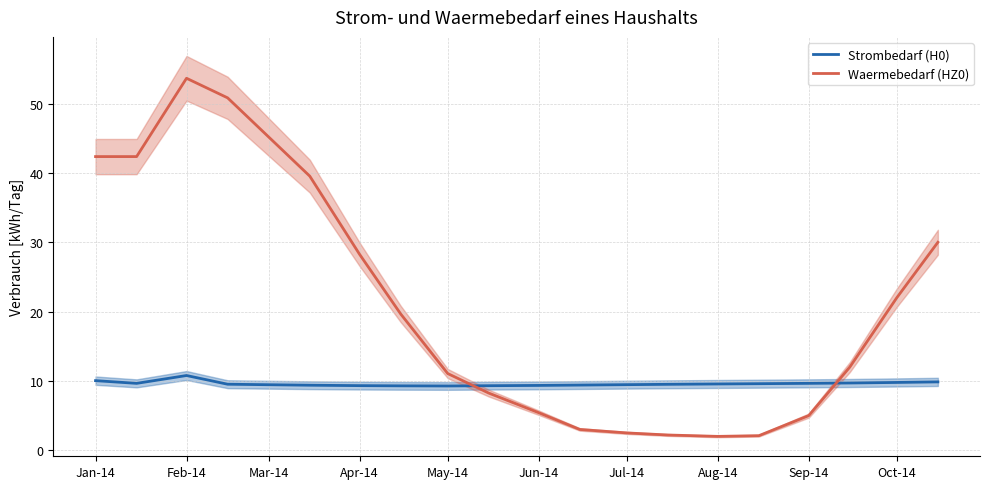

Reading left to right, transcribe all the data shown in this chart.

Strombedarf (H0): 10.0	9.6	10.8	9.5	9.4	9.4	9.3	9.3	9.3	9.3	9.3	9.4	9.5	9.5	9.6	9.6	9.7	9.7	9.8	9.9
Waermebedarf (HZ0): 42.4	42.4	53.7	50.8	45.2	39.5	28.2	19.6	11.1	8.2	5.4	3.0	2.5	2.2	2.0	2.1	5.0	12.0	22.0	30.0